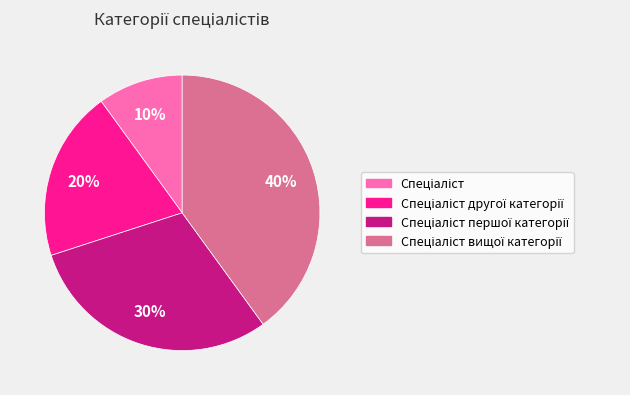

To the nearest percent, what is the difference between the largest and smallest slice percentages?

30%